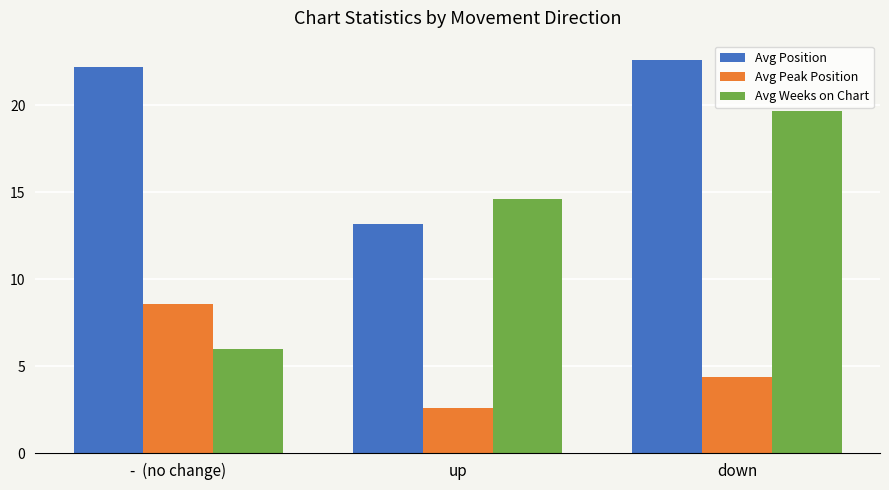

List the series in order of their overall mean, lowest first.

Avg Peak Position, Avg Weeks on Chart, Avg Position